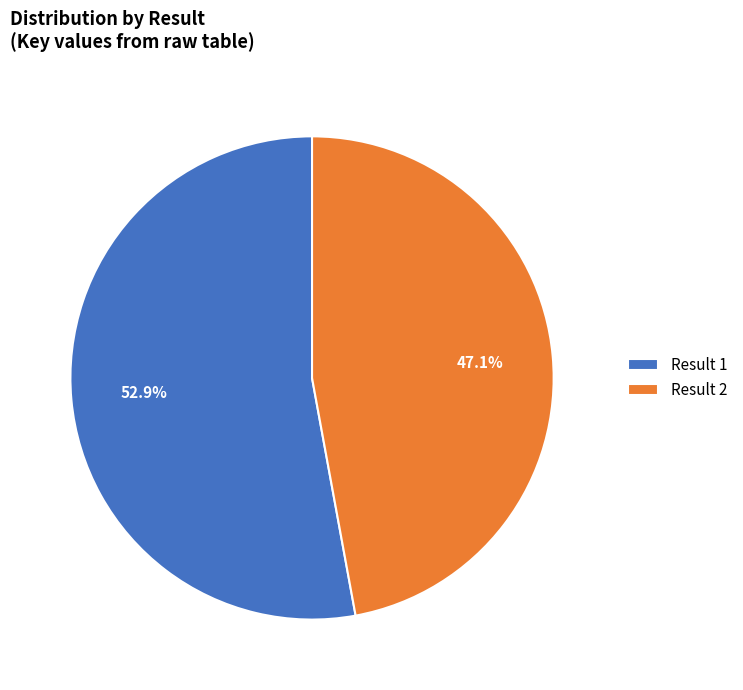

Between Result 1 and Result 2, which is larger?

Result 1